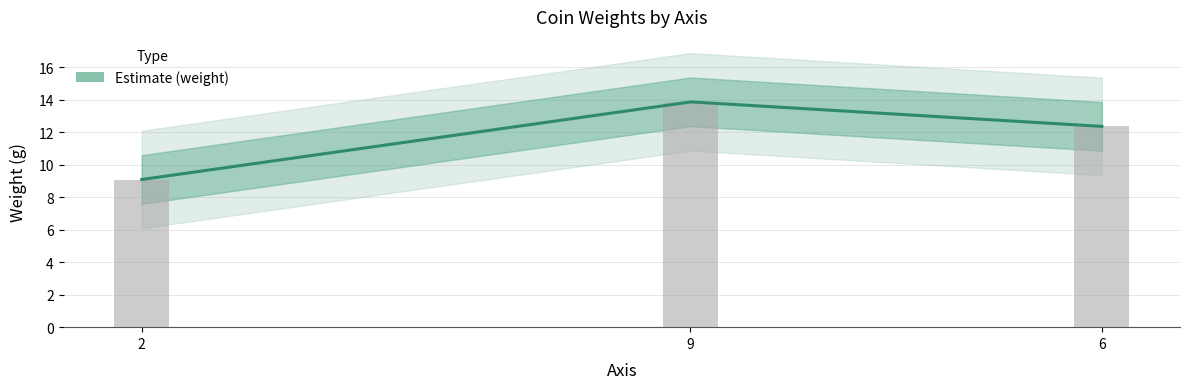

What is the difference between the maximum and minimum values?

4.8